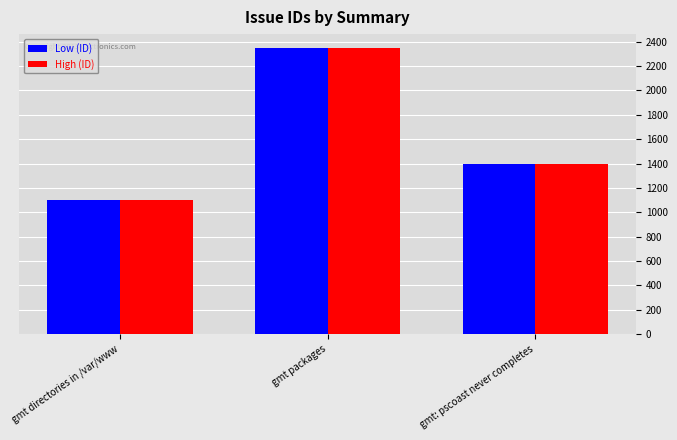

At which label does Low (ID) reach its minimum?

gmt directories in /var/www